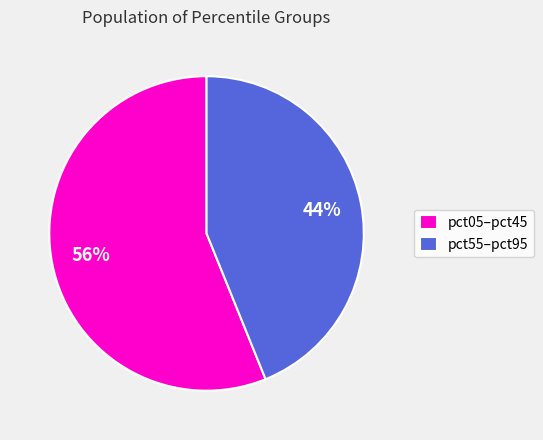

To the nearest percent, what portion does pct55–pct95 represent?

44%